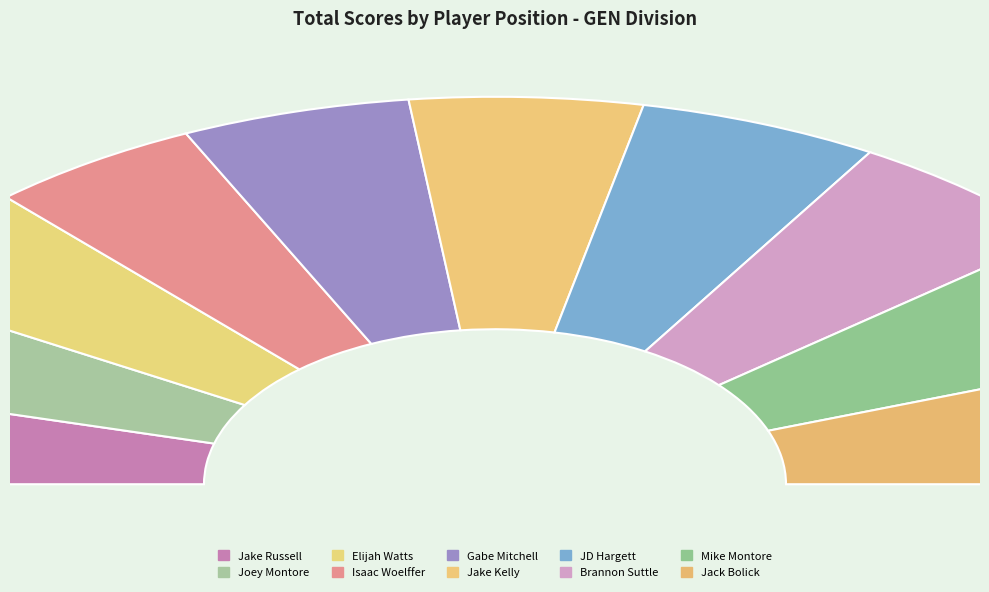

To the nearest percent, what is the combined percentage of Elijah Watts and Brannon Suttle?

20%